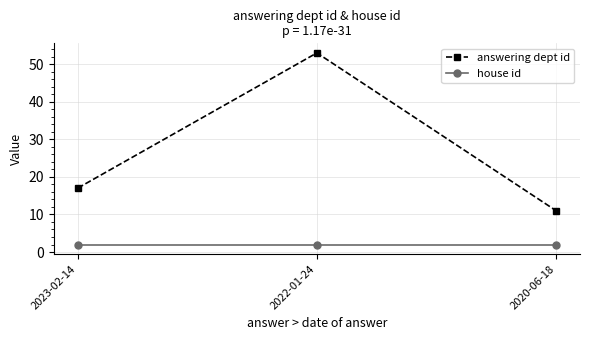

Reading left to right, list all the values displayed in this chart.

answering dept id: 2023-02-14=17	2022-01-24=53	2020-06-18=11
house id: 2023-02-14=2	2022-01-24=2	2020-06-18=2